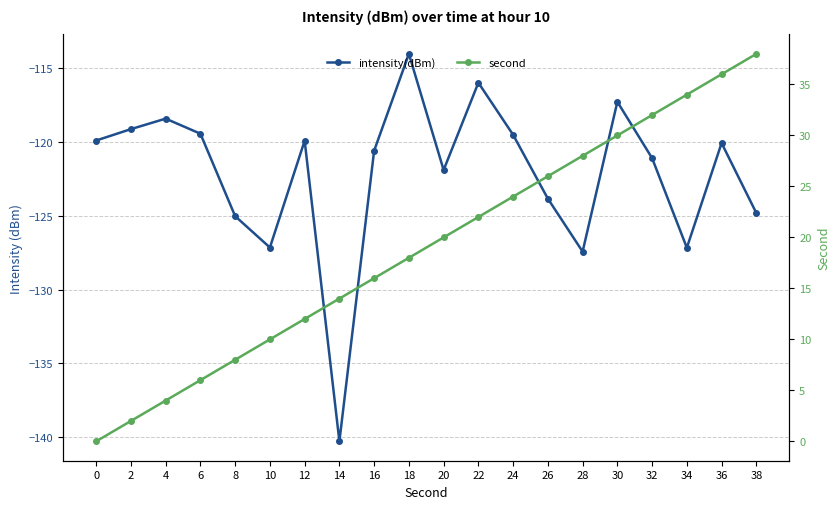

What is the minimum value shown in the chart?

-140.3